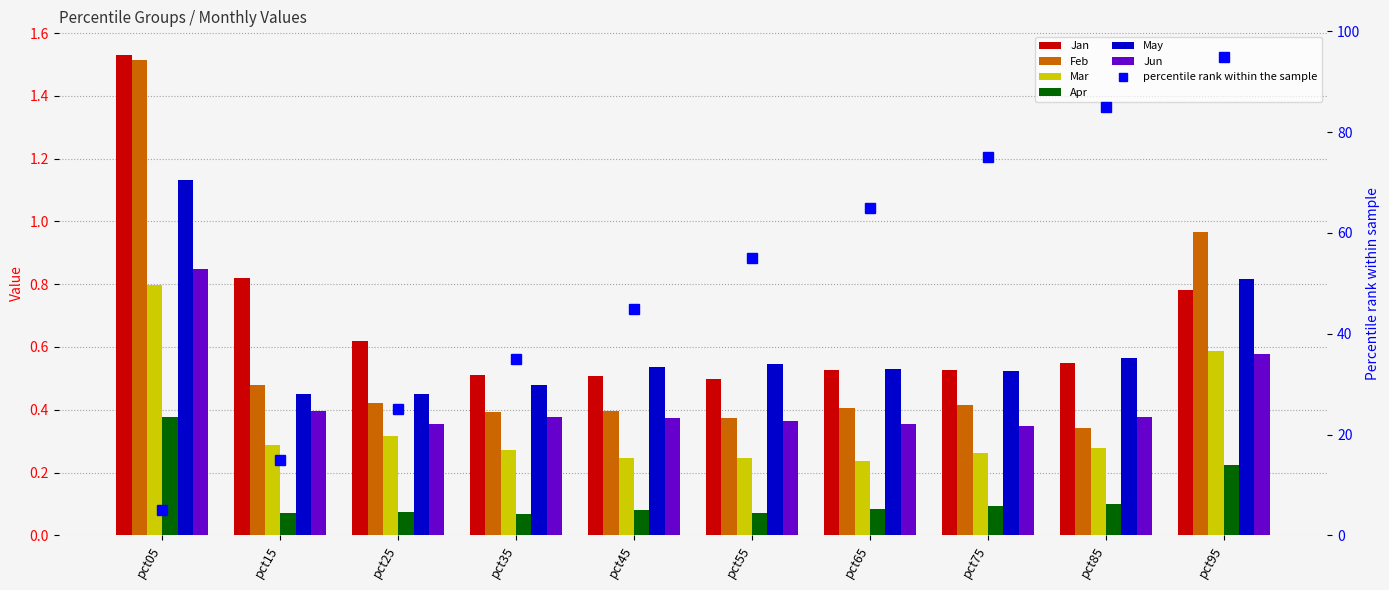

How many bars are there in each group?

6